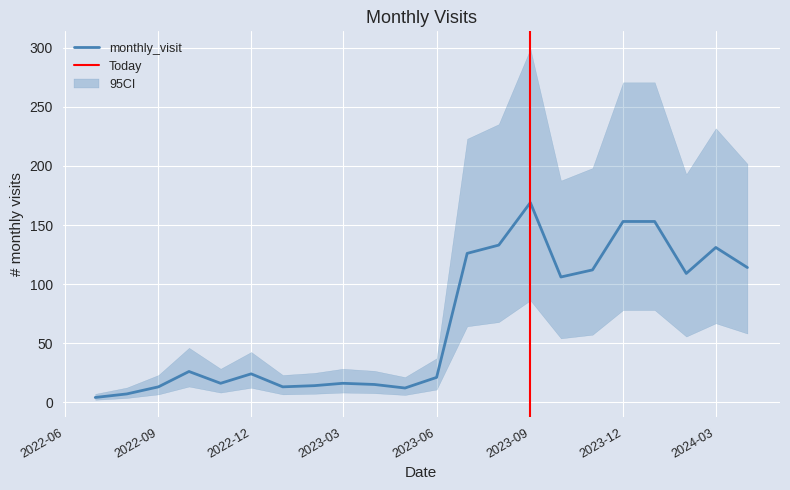

Reading left to right, transcribe all the data shown in this chart.

2022-07=4	2022-08=7	2022-09=13	2022-10=26	2022-11=16	2022-12=24	2023-01=13	2023-02=14	2023-03=16	2023-04=15	2023-05=12	2023-06=21	2023-07=126	2023-08=133	2023-09=169	2023-10=106	2023-11=112	2023-12=153	2024-01=153	2024-02=109	2024-03=131	2024-04=114